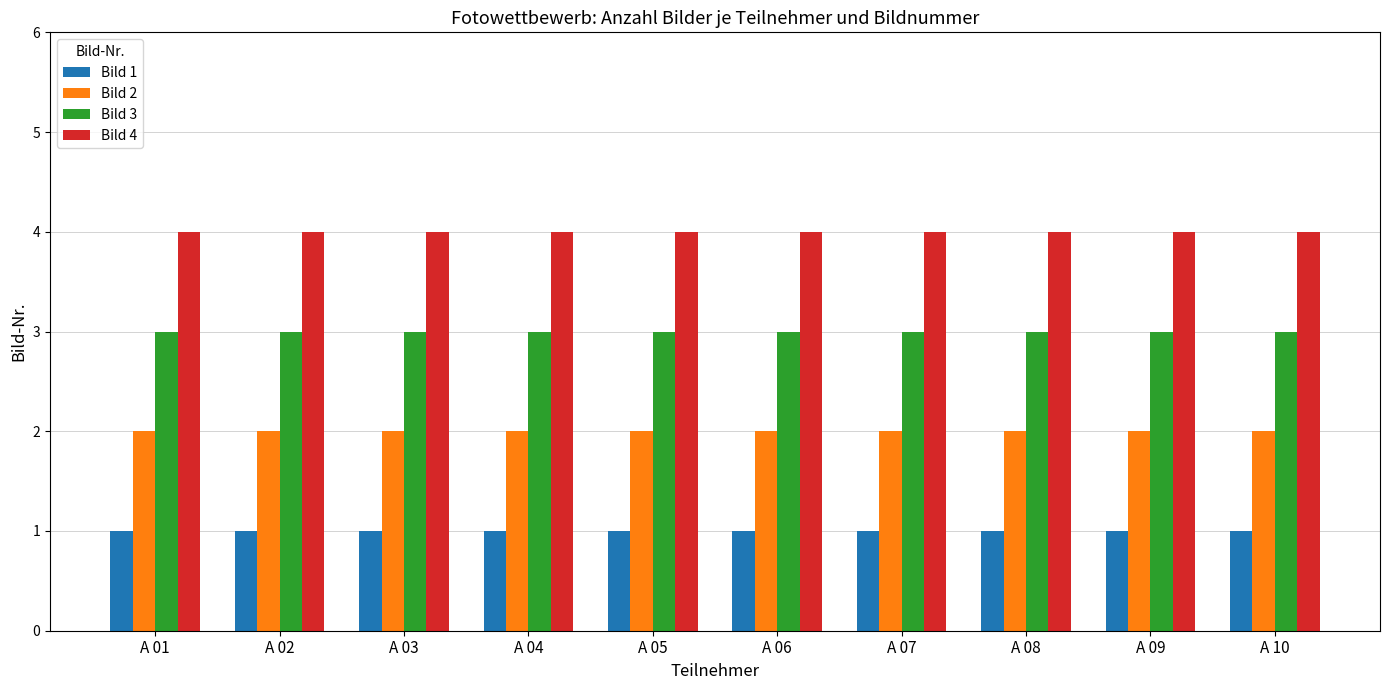

The Bild 1 series shows 1 at A 10. True or false?

True